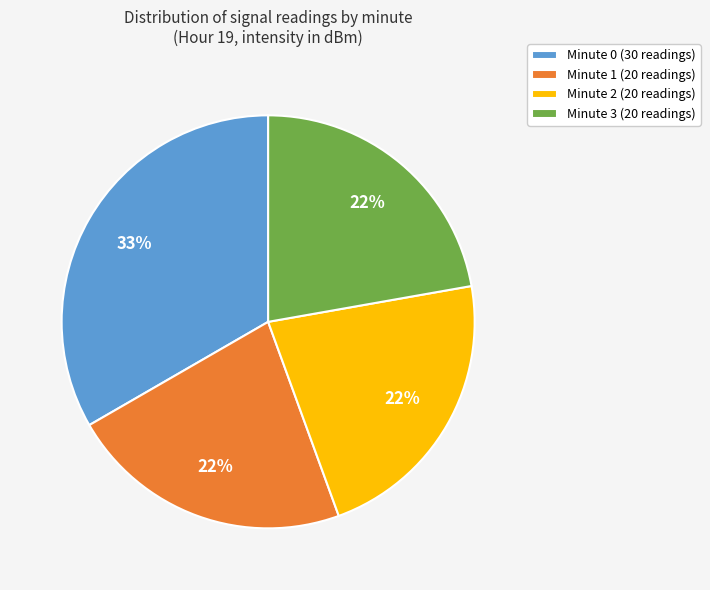

True or false: Minute 2 accounts for 13% of the total.

False